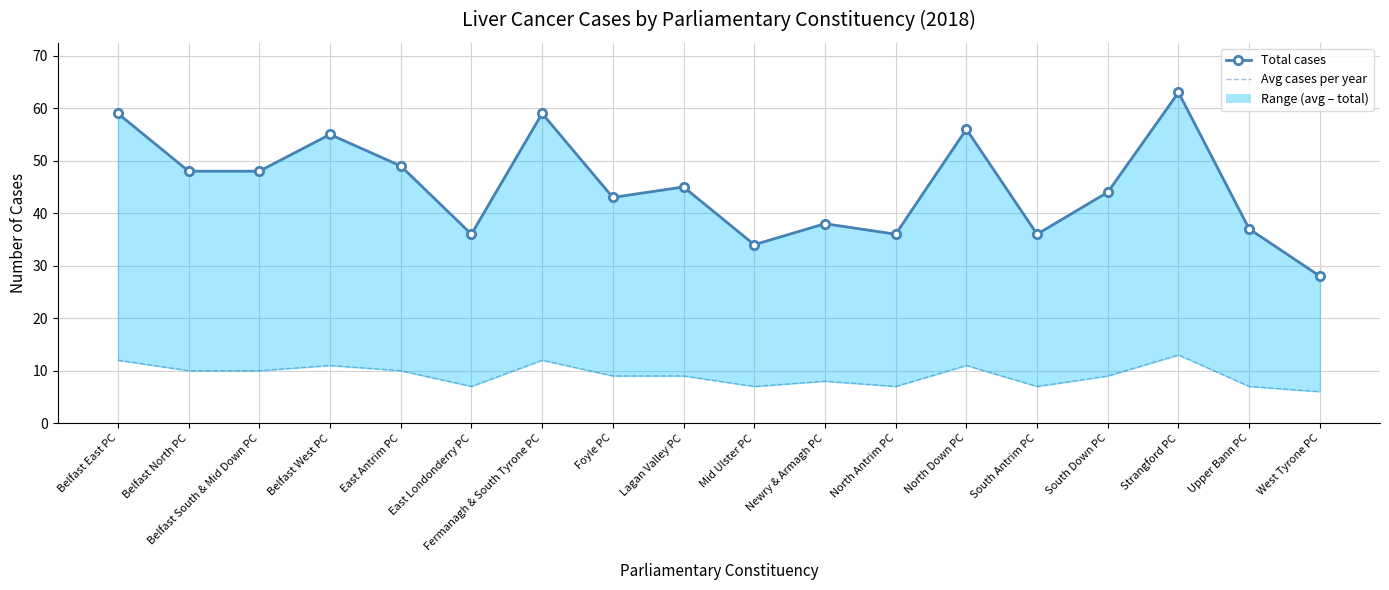

List the labels in order of Total cases value, smallest first.

West Tyrone PC, Mid Ulster PC, East Londonderry PC, North Antrim PC, South Antrim PC, Upper Bann PC, Newry & Armagh PC, Foyle PC, South Down PC, Lagan Valley PC, Belfast North PC, Belfast South & Mid Down PC, East Antrim PC, Belfast West PC, North Down PC, Belfast East PC, Fermanagh & South Tyrone PC, Strangford PC